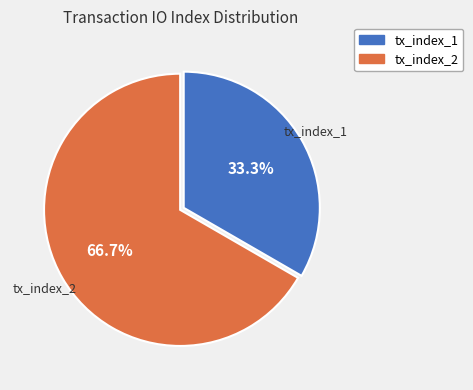

How much of the chart is everything except tx_index_1?

66.7%